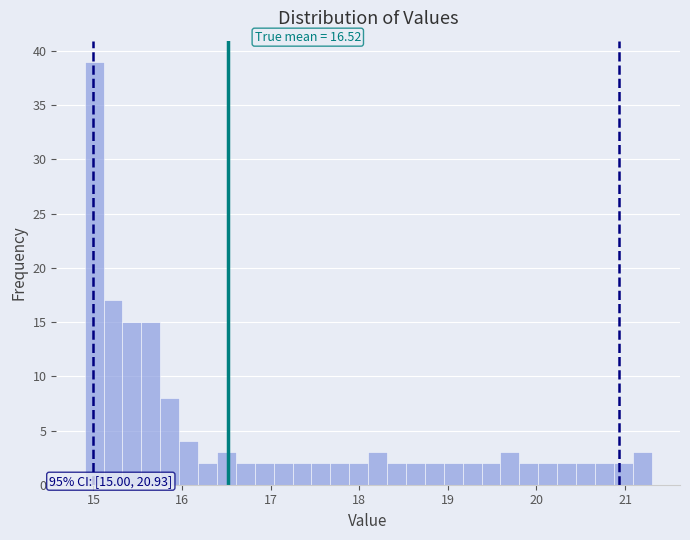

Around what value on the x-axis is the tallest bar? Give the approximate position of its centre, as read against the axis.

15.0